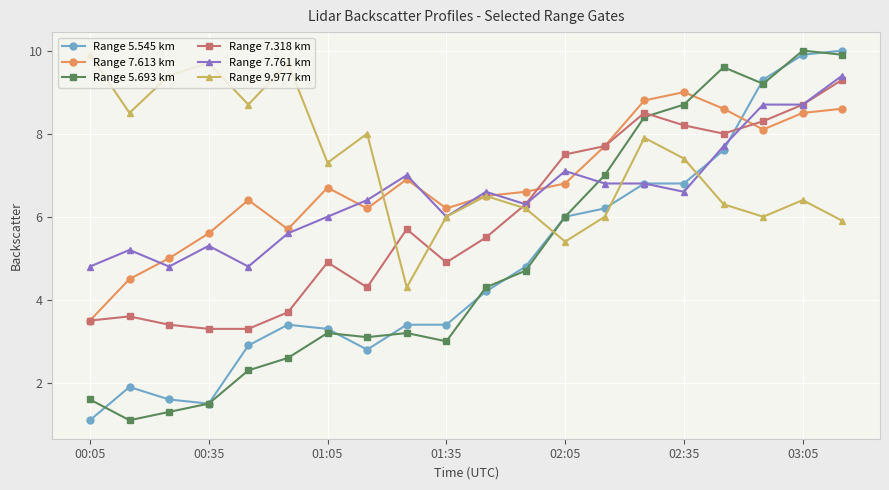

What is the smallest value displayed?

1.1